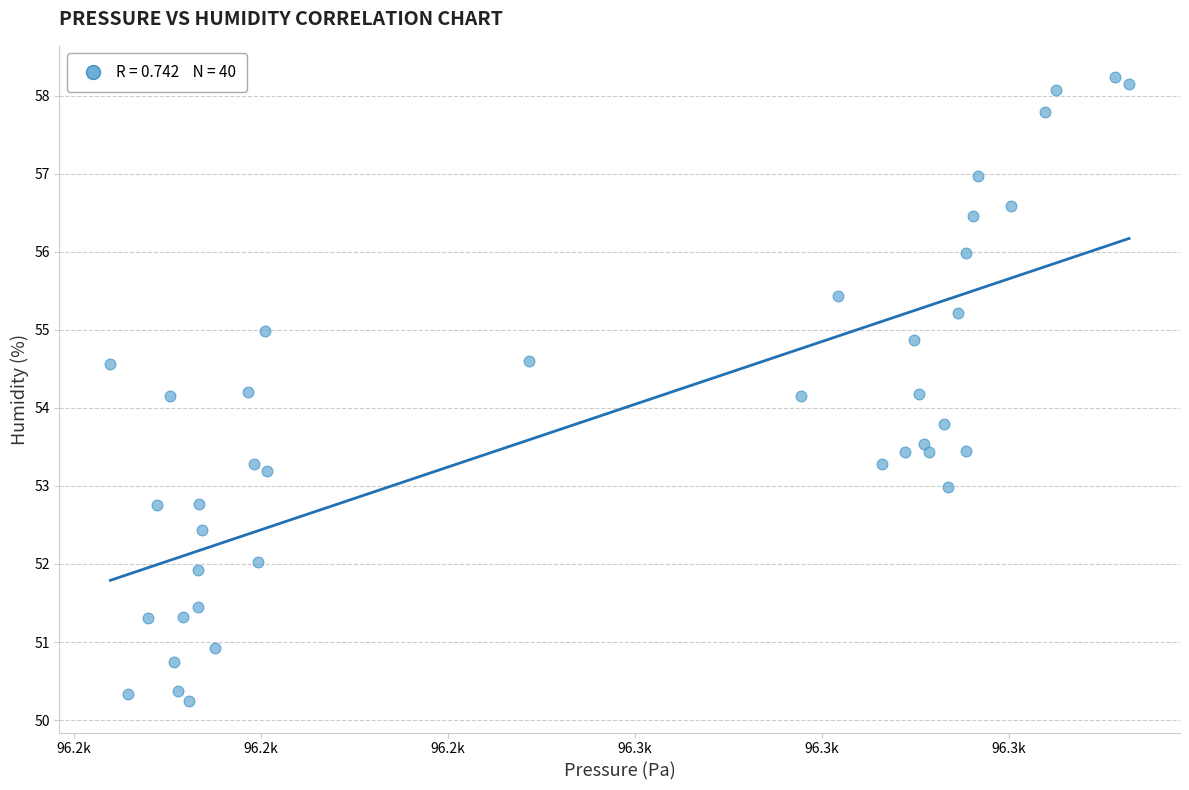

What is the range of X values (max minus min)?

109.0